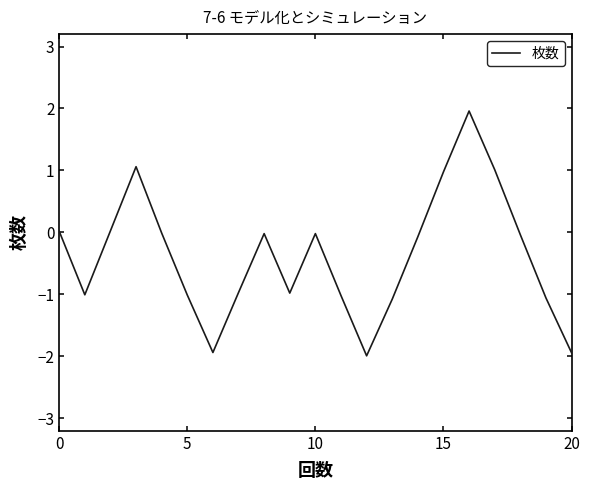

Does the chart have visible grid lines?

No